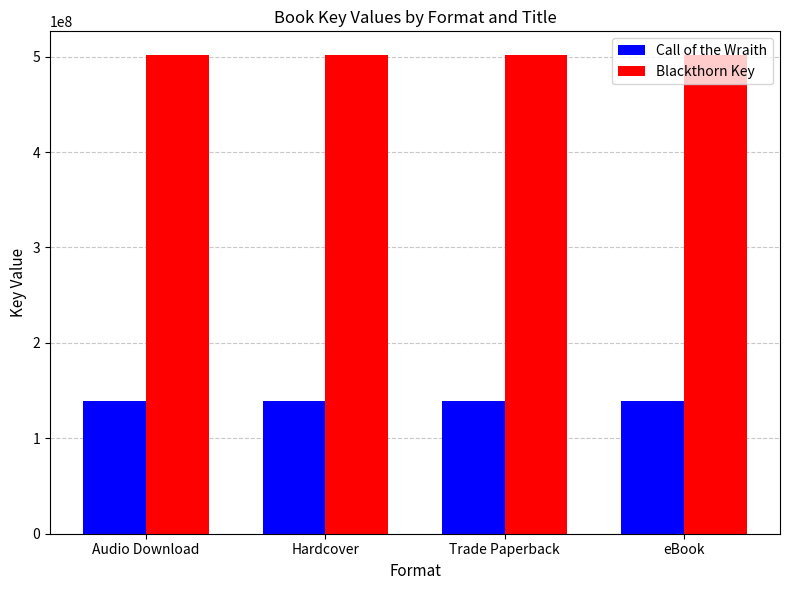

Rank the series by their maximum value, from highest to lowest.

Blackthorn Key, Call of the Wraith